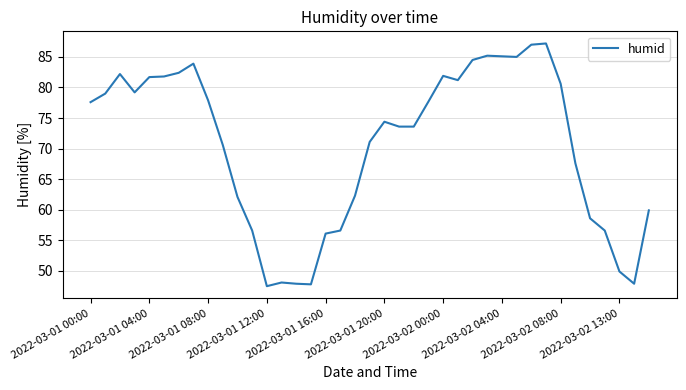

What is the difference between the maximum and minimum values?

39.7